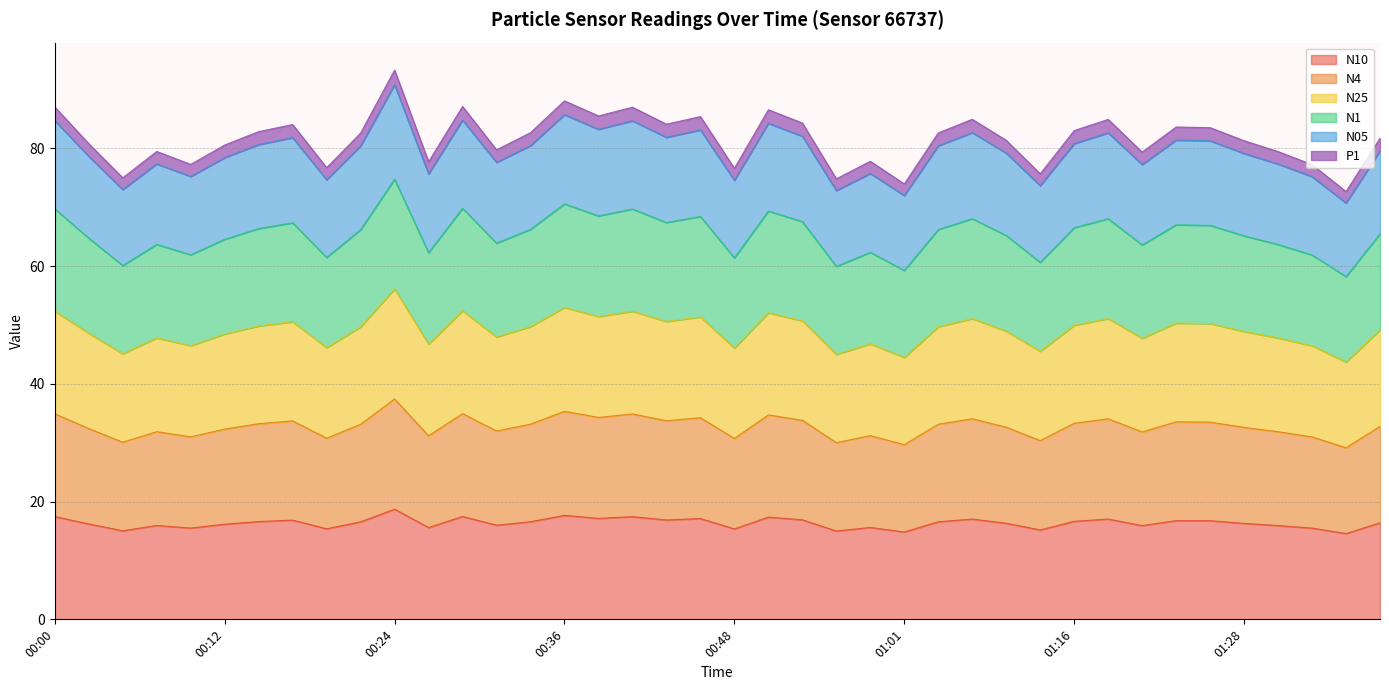

Which category has the highest value across all series?

00:24